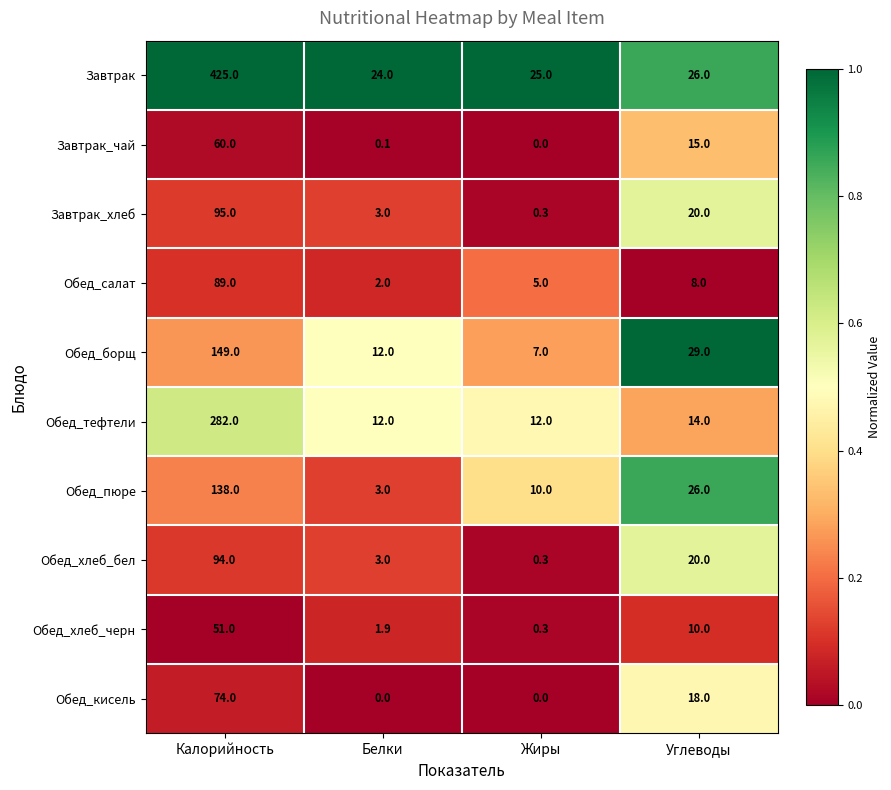

What is the highest value of the Завтрак series?

425.0